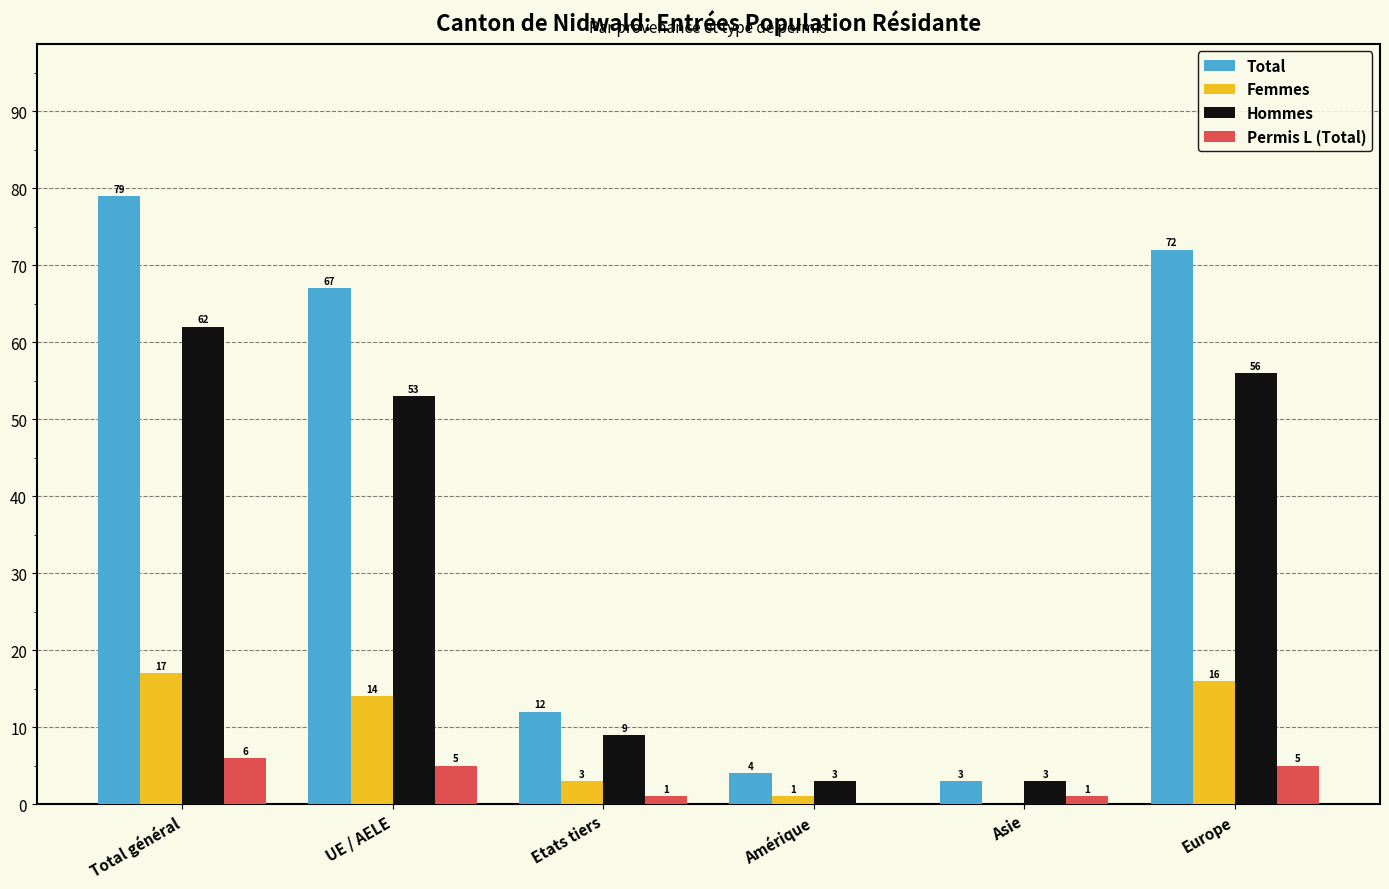

Reading left to right, what are all the values shown in this chart?

Total: Total général=79	UE / AELE=67	Etats tiers=12	Amérique=4	Asie=3	Europe=72
Femmes: Total général=17	UE / AELE=14	Etats tiers=3	Amérique=1	Asie=0	Europe=16
Hommes: Total général=62	UE / AELE=53	Etats tiers=9	Amérique=3	Asie=3	Europe=56
Permis L (Total): Total général=6	UE / AELE=5	Etats tiers=1	Amérique=0	Asie=1	Europe=5